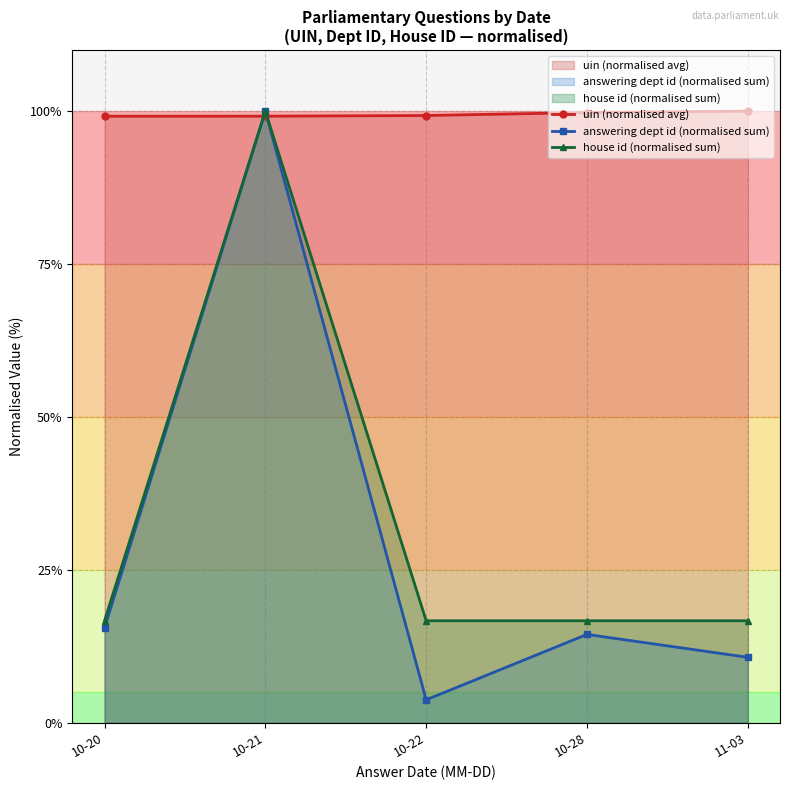

The answering dept id (normalised sum) series shows 152.7 at 10-21. True or false?

False